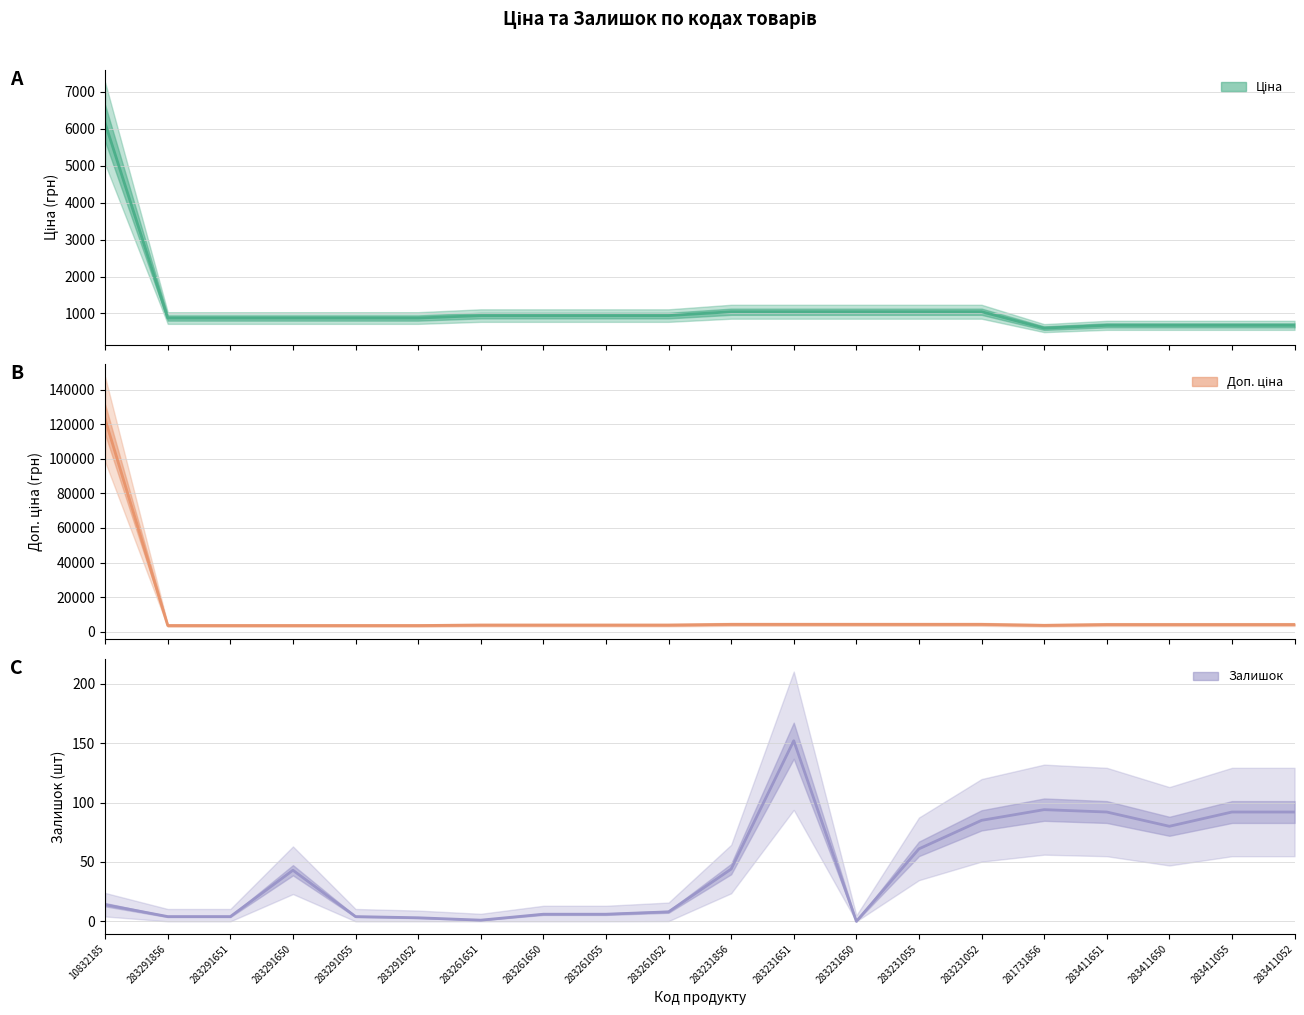

Reading left to right, extract all data points from this chart.

Ціна: 6143.2	877.0	877.0	877.0	877.0	877.0	943.2	943.2	943.2	943.2	1047.2	1047.2	1047.2	1047.2	1047.2	604.0	679.6	679.6	679.6	679.6
Доп. ціна: 122865.0	3507.9	3507.9	3507.9	3507.9	3507.9	3772.7	3772.7	3772.7	3772.7	4188.7	4188.7	4188.7	4188.7	4188.7	3623.8	4077.6	4077.6	4077.6	4077.6
Залишок: 14.0	4.0	4.0	43.0	4.0	3.0	1.0	6.0	6.0	8.0	44.0	152.0	0.0	61.0	85.0	94.0	92.0	80.0	92.0	92.0